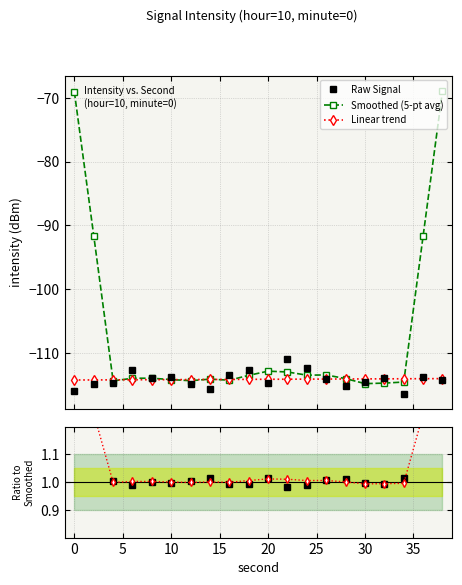

Which series has the largest range (max minus min)?

Smoothed (5-pt avg)